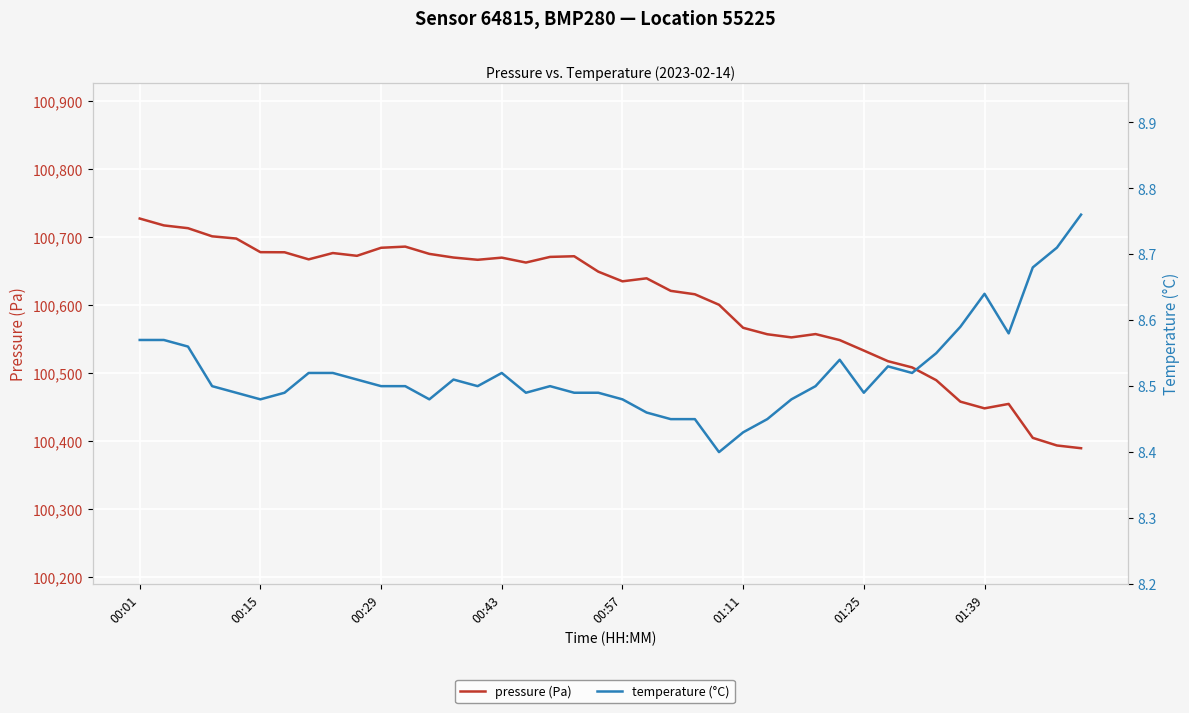

What is the total value across all series at 24?

100609.0